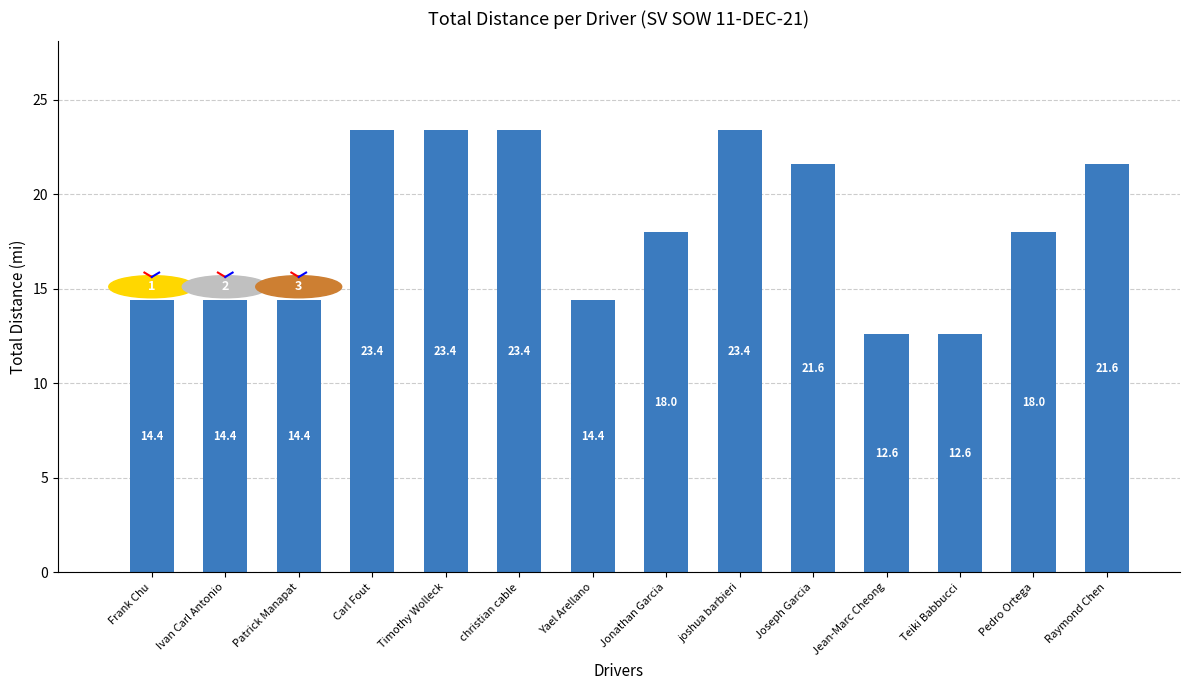

How many data points are less than 18?

6